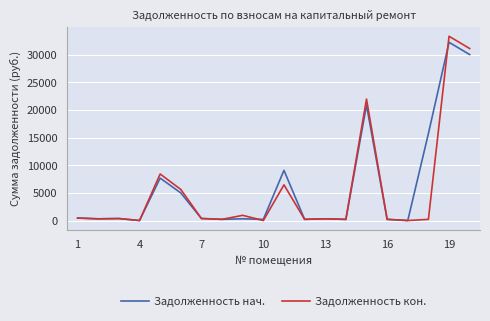

What is the greatest value displayed?

33311.4